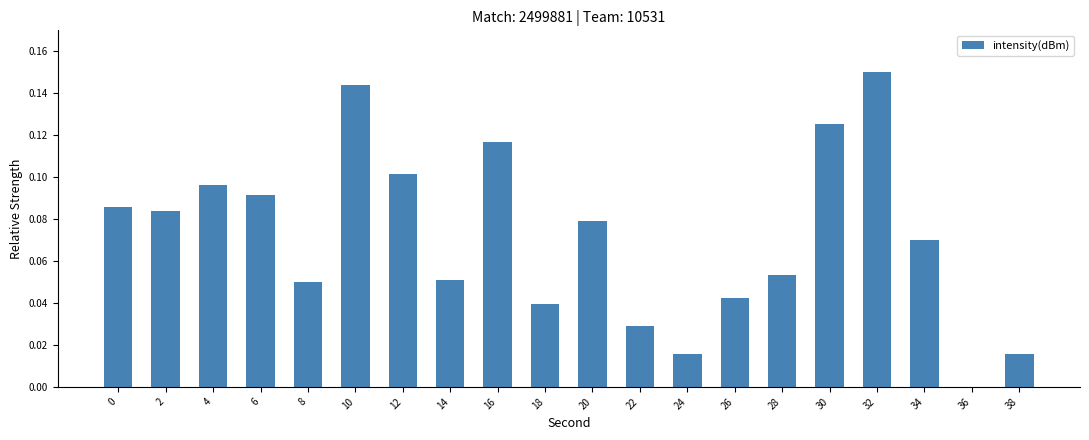

The value at 26 is 0.1. True or false?

False